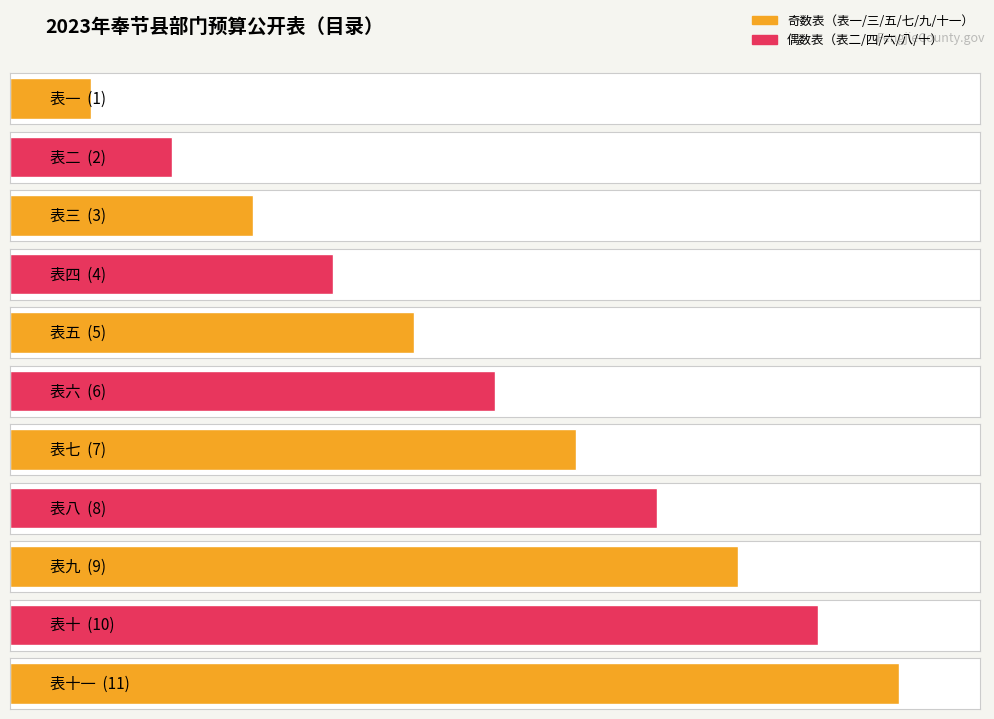

What is the smallest value displayed?

1